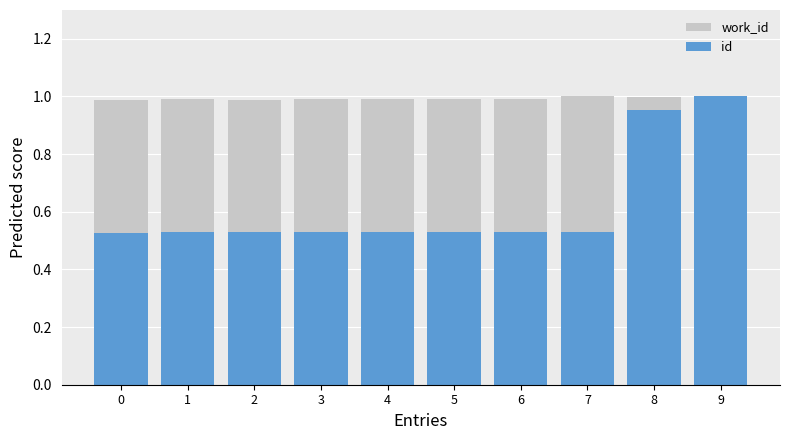

True or false: id has a value of 0.3 at 5.

False